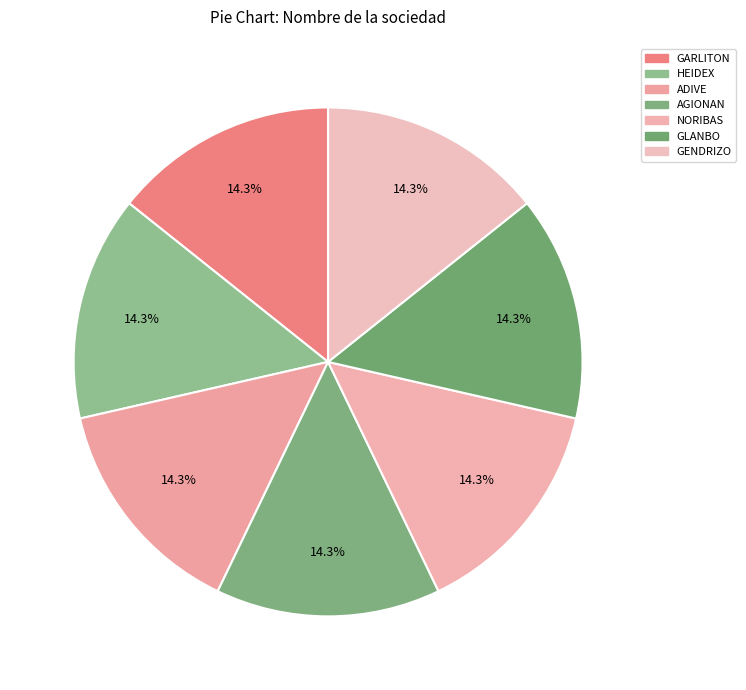

Rank the categories by value from lowest to highest.

NORIBAS, AGIONAN, GLANBO, GENDRIZO, HEIDEX, ADIVE, GARLITON